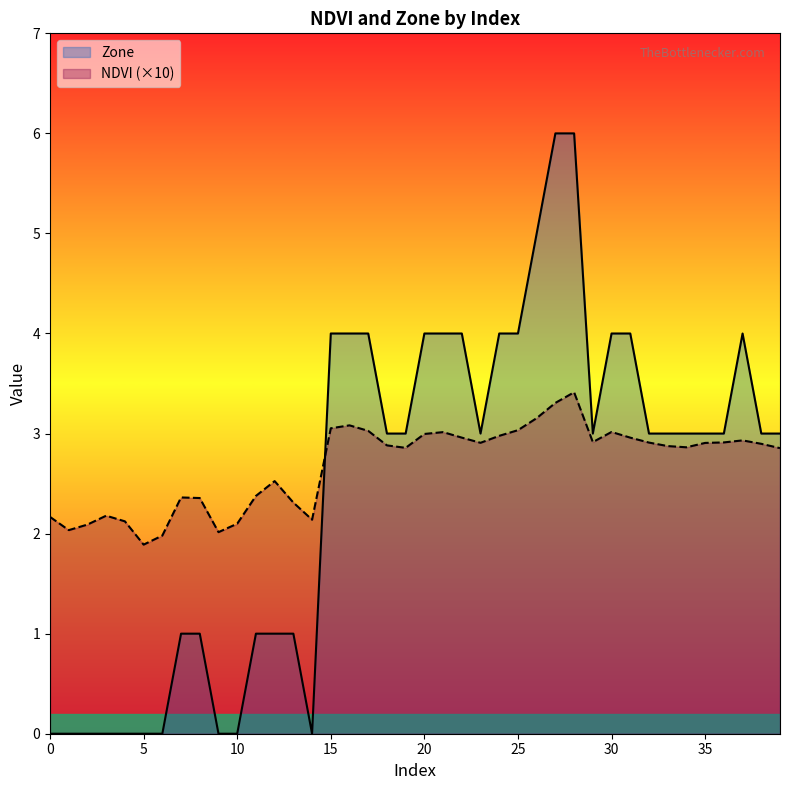

Where do NDVI and Zone first cross each other?

14 and 15